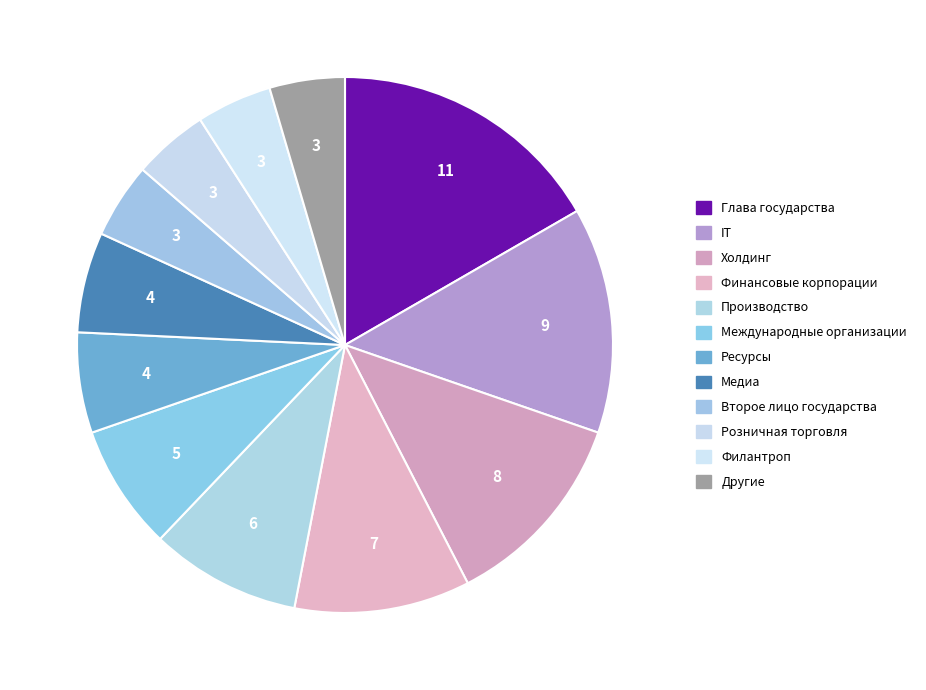

To the nearest percent, what portion does Холдинг represent?

12%